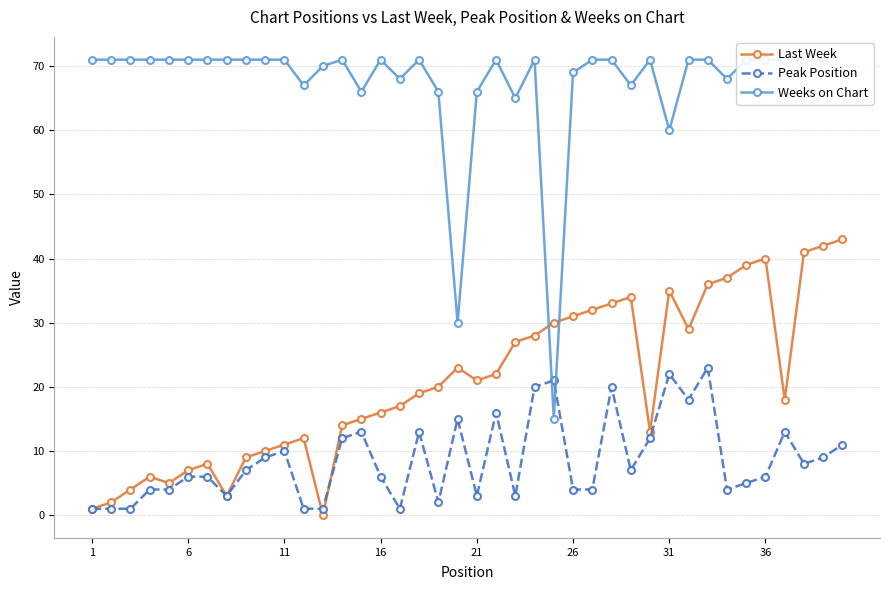

What is the difference between the maximum and minimum values in the Weeks on Chart series?

56